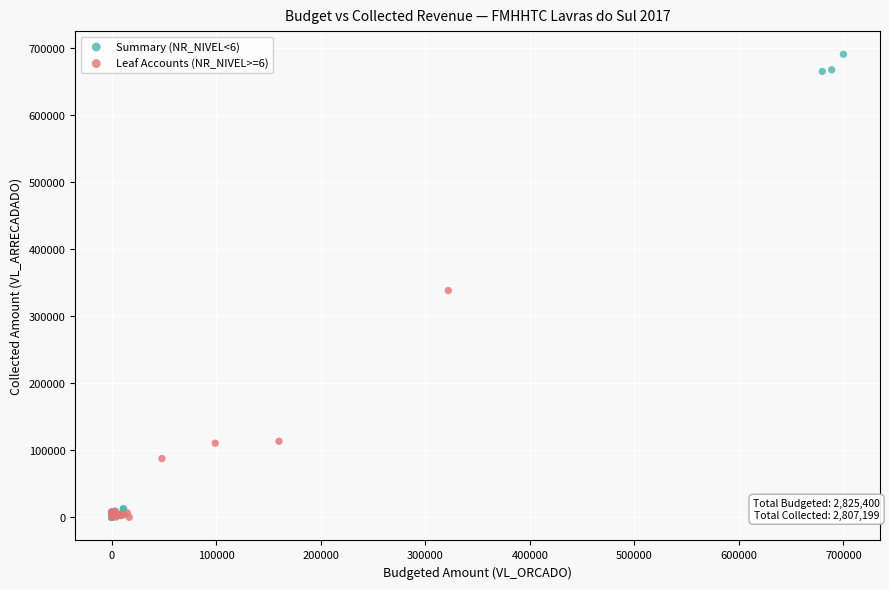

Which series has the widest spread of Y values?

Summary (NR_NIVEL<6)